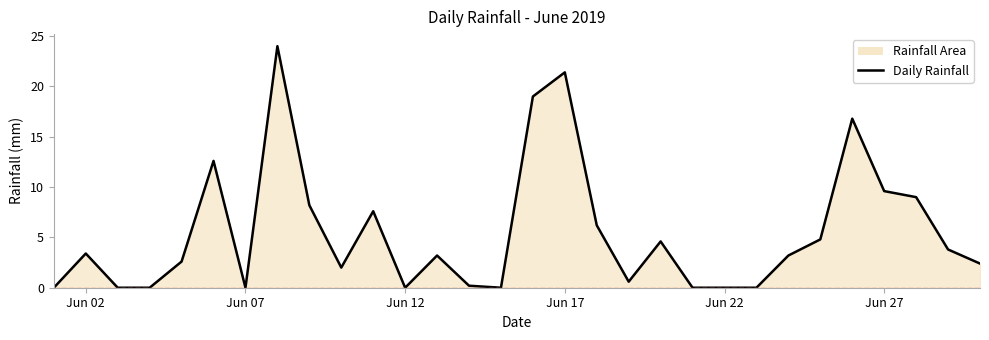

What is the greatest value displayed?

24.0